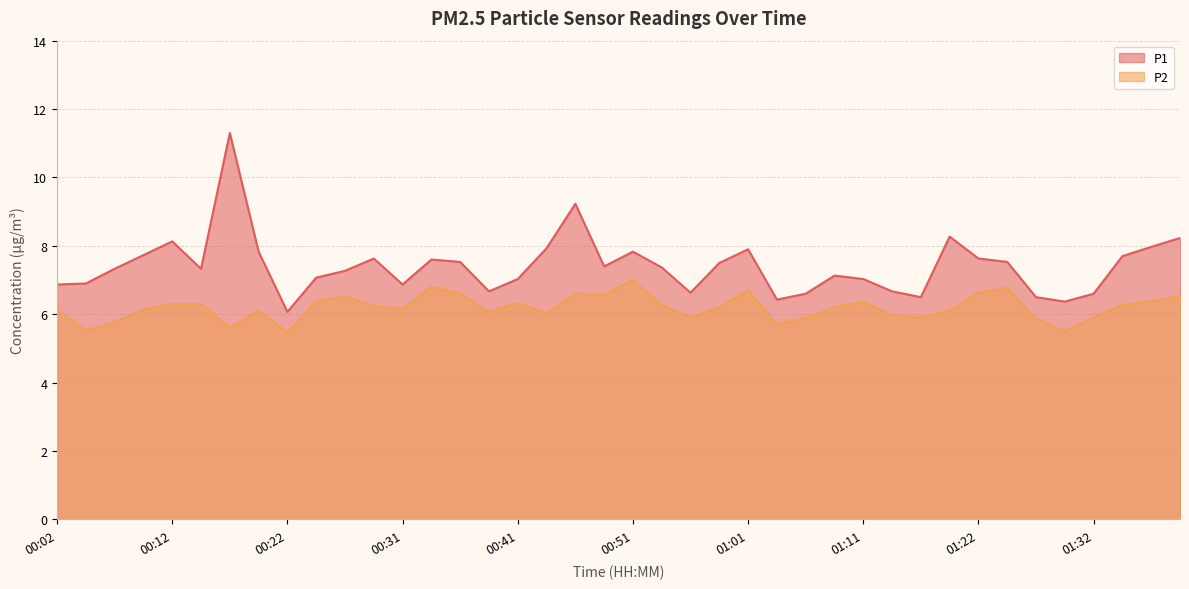

What is the smallest value displayed?

5.5